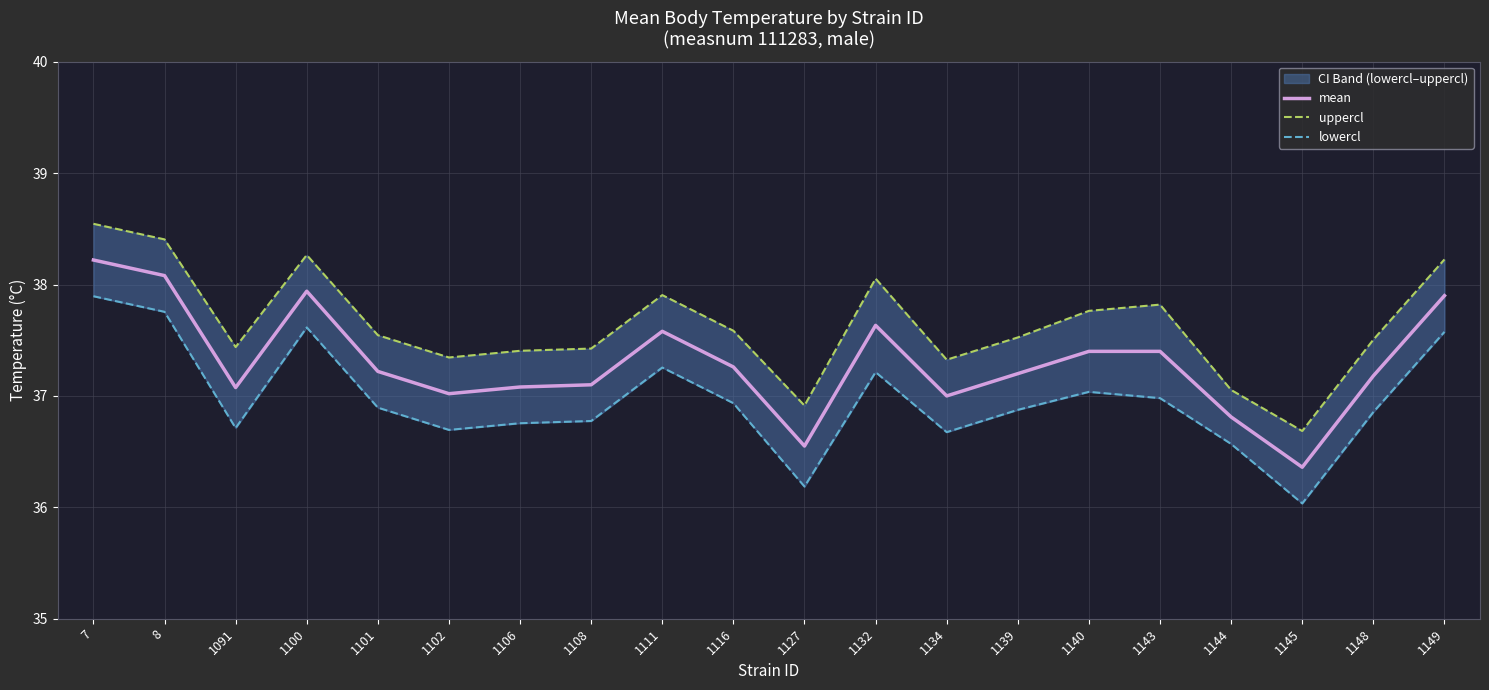

List the labels in order of uppercl value, smallest first.

1145, 1127, 1144, 1134, 1102, 1106, 1108, 1091, 1148, 1139, 1101, 1116, 1140, 1143, 1111, 1132, 1149, 1100, 8, 7